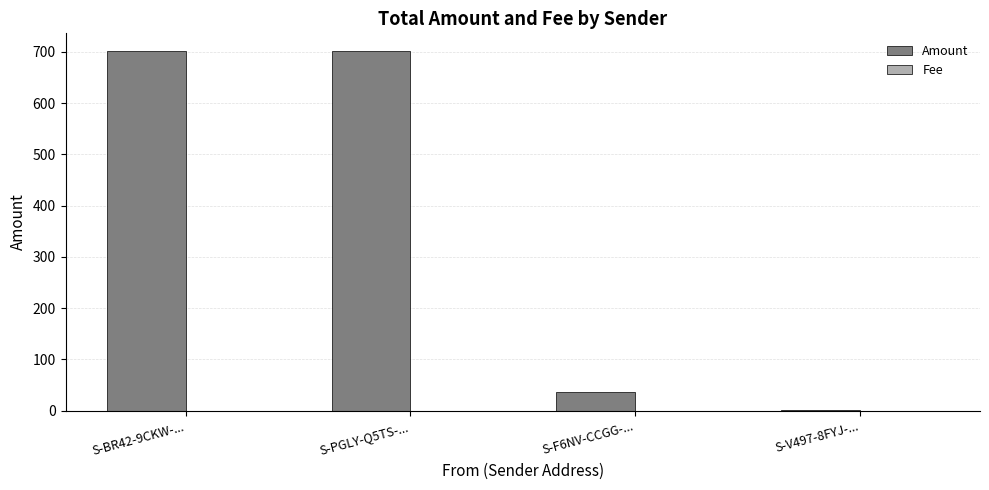

At which label is Amount closest to 350?

S-F6NV-CCGG-...